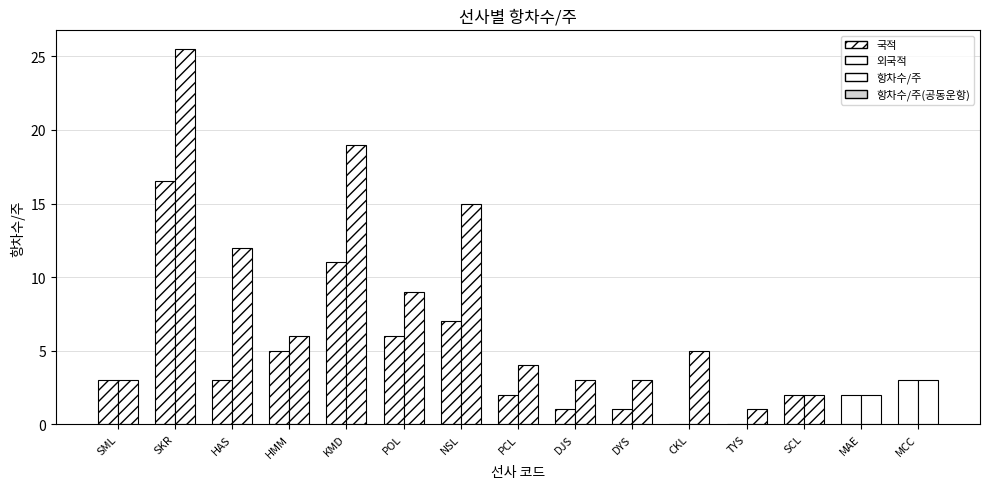

At which category is the sum across all series the highest?

SKR